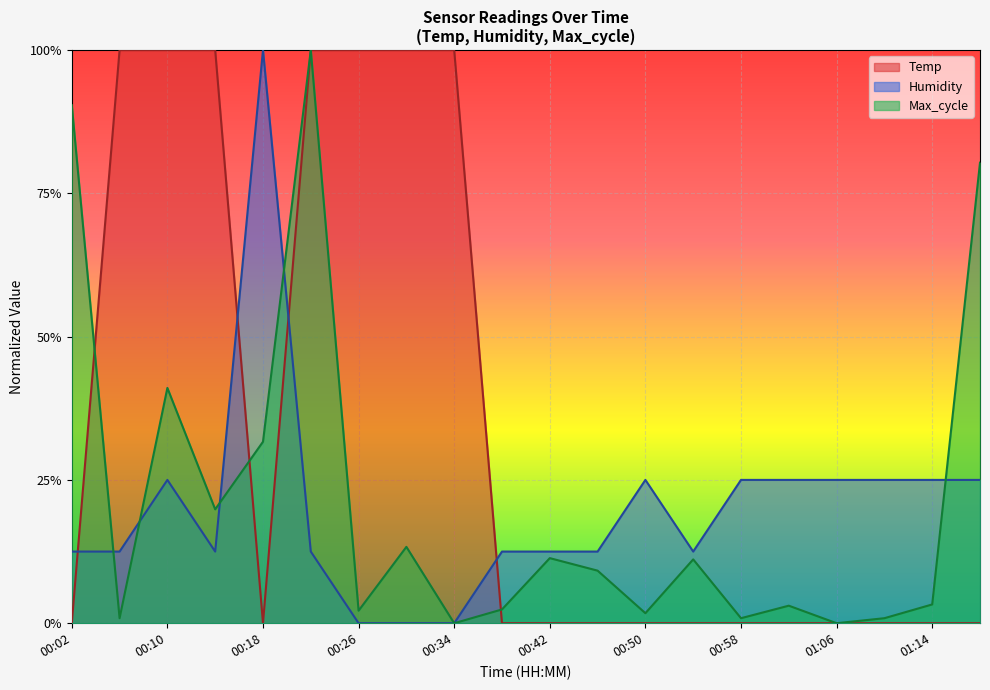

List the labels in order of Temp value, smallest first.

00:02, 00:18, 00:38, 00:42, 00:46, 00:50, 00:54, 00:58, 01:02, 01:06, 01:10, 01:14, 01:18, 00:06, 00:10, 00:14, 00:22, 00:26, 00:30, 00:34